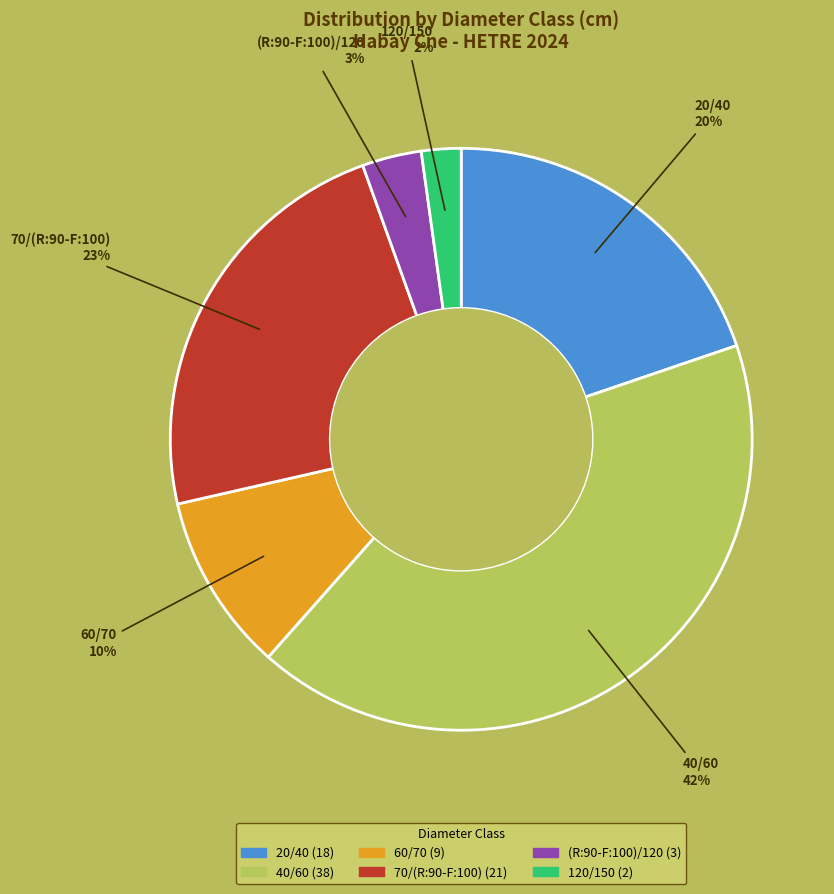

Is the sum of 70/(R:90-F:100) and 60/70 greater than half?

No